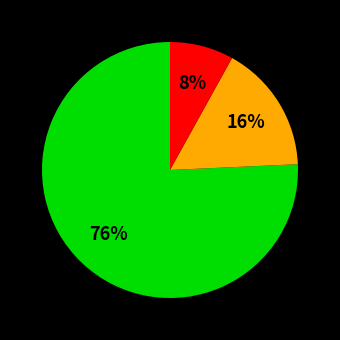

To the nearest percent, what is the average slice percentage?

33%